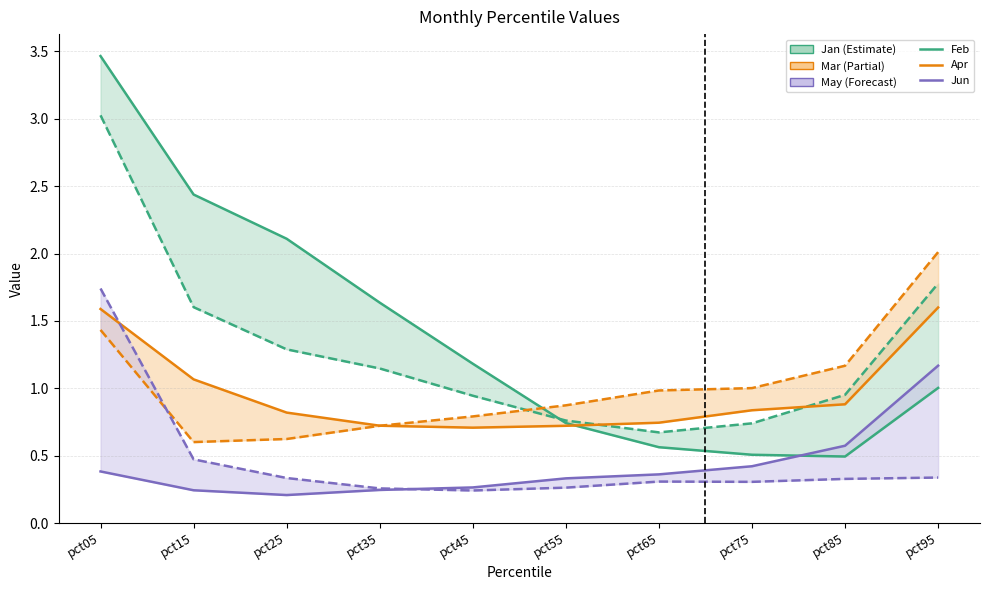

True or false: Mar and Feb intersect in this chart.

True